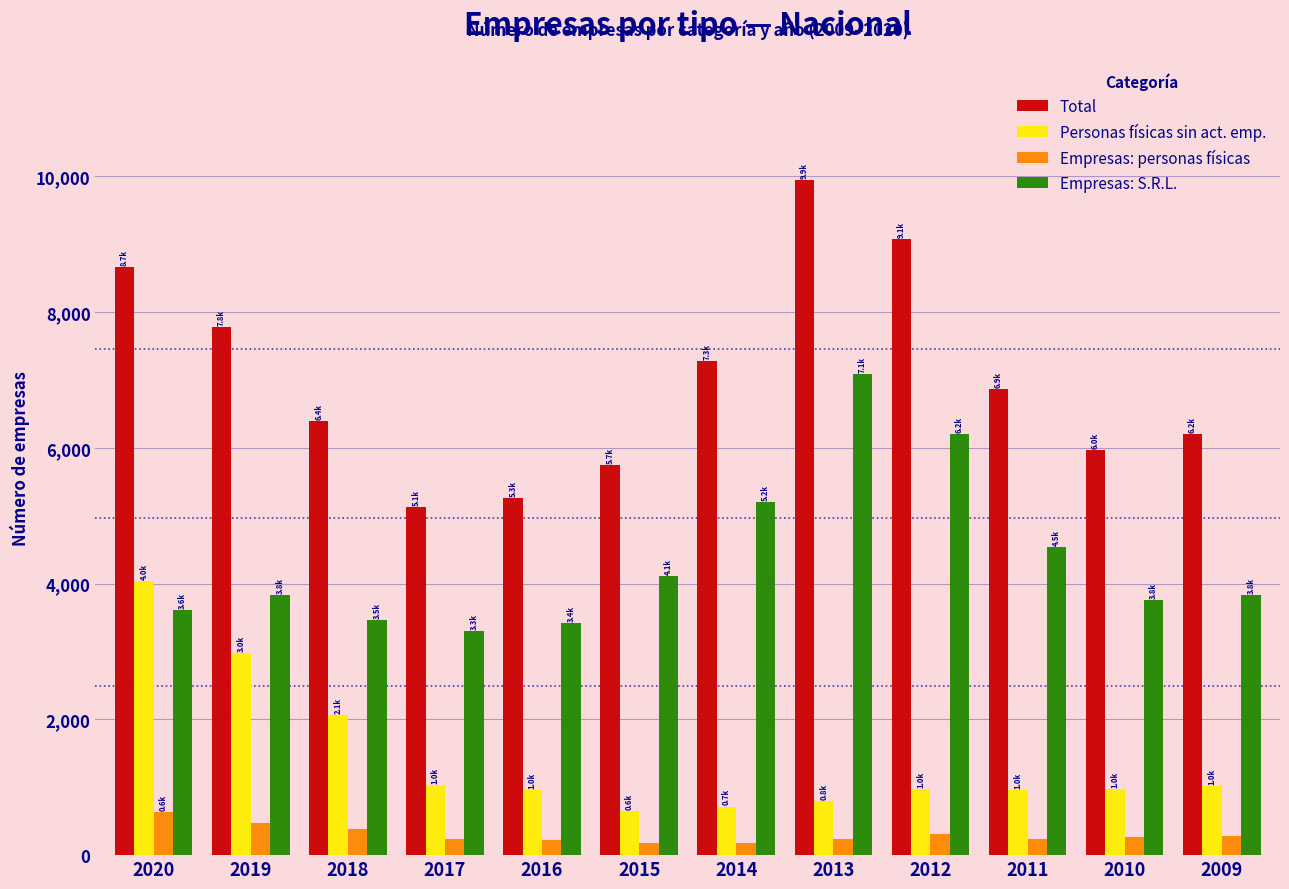

List the series in order of their overall mean, lowest first.

Empresas: personas físicas, Personas físicas sin act. emp., Empresas: S.R.L., Total